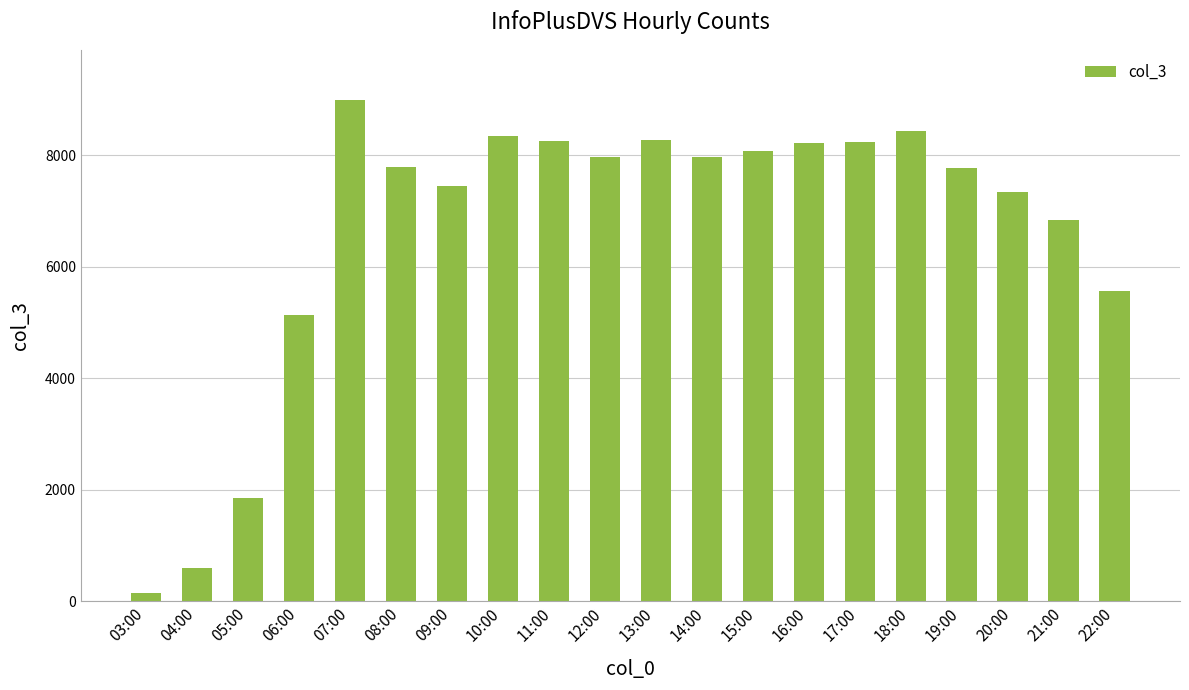

What is the difference between the values at 22:00 and 20:00?

1780